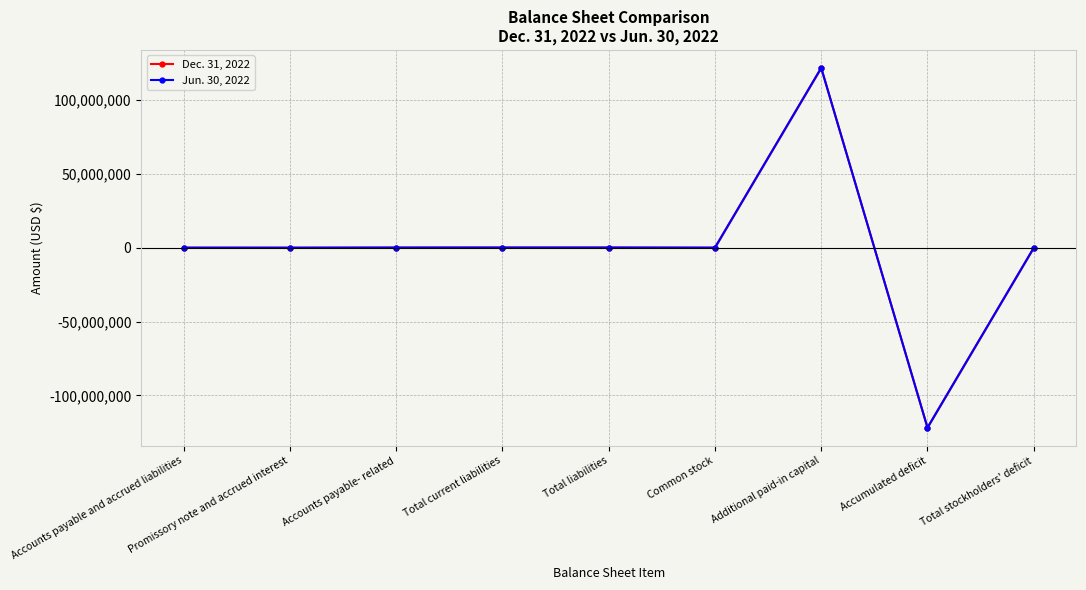

What is the label of the 9th point from the left?

Total stockholders' deficit